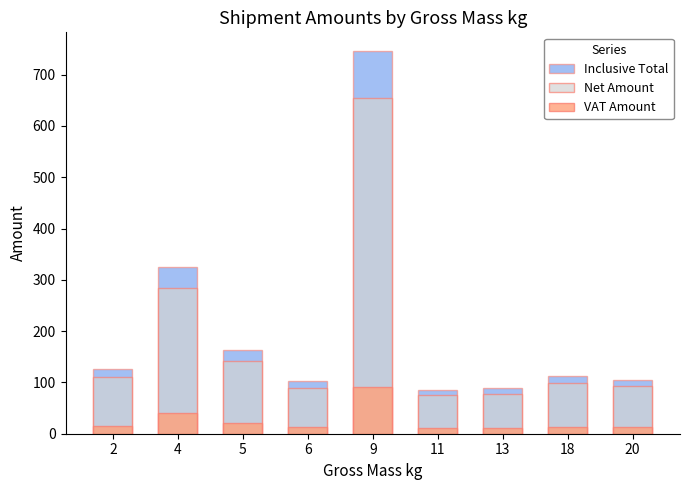

How many data points in Inclusive Total are above 112?

5